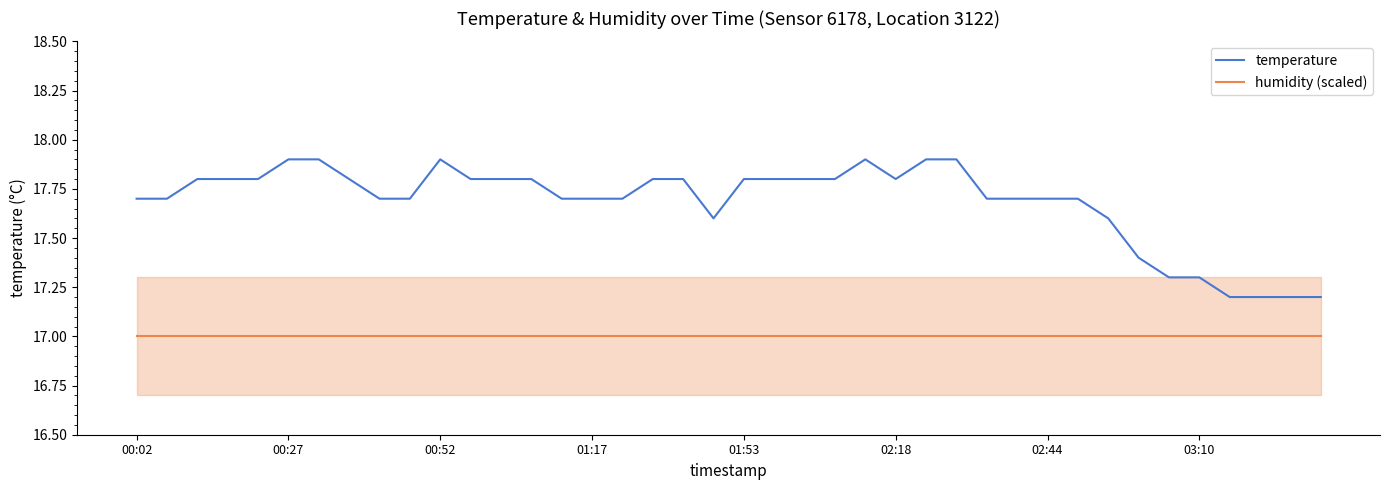

True or false: humidity (scaled) and temperature cross at least once.

False